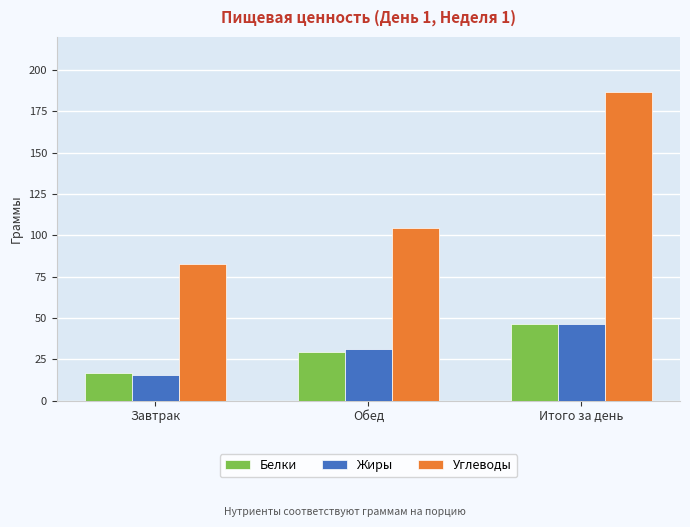

What is the spread (max minus min) of values at Итого за день?

140.4